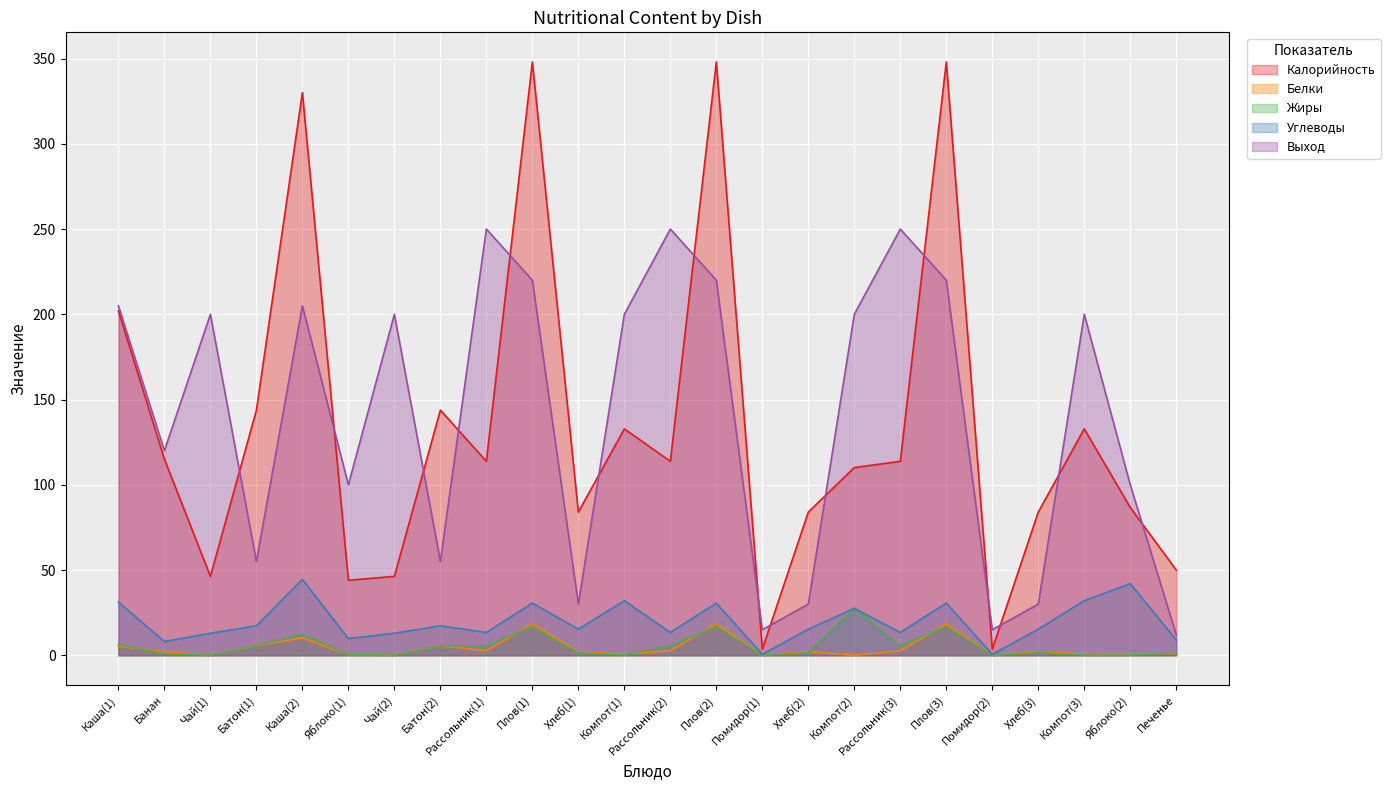

Is the value of Жиры at Рассольник(3) greater than the value of Выход at Плов(3)?

No